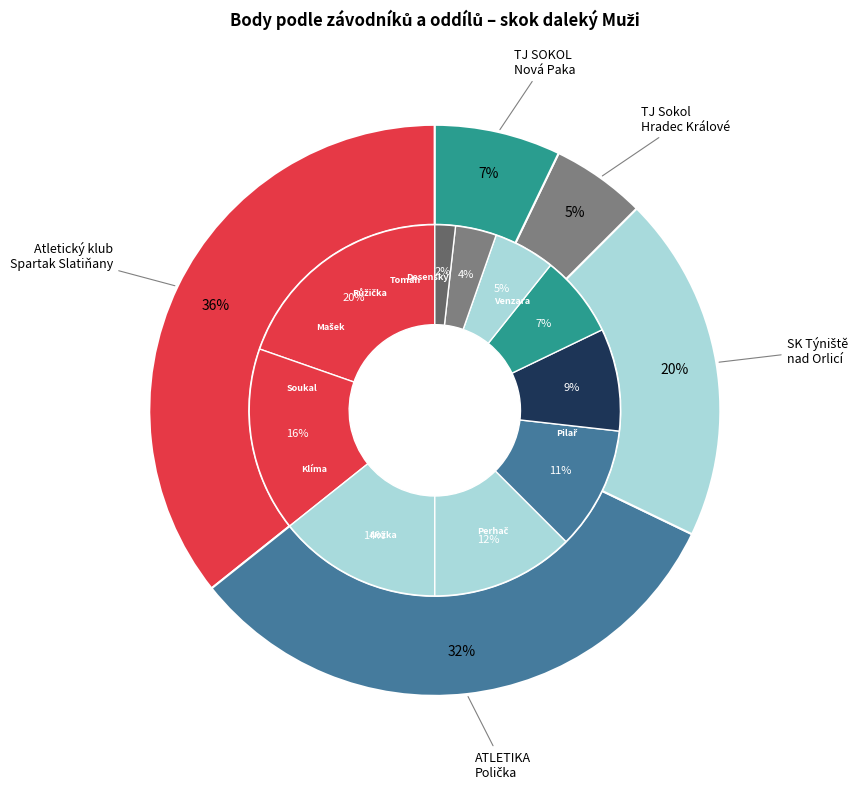

Which slice is the largest?

Atletický klub Spartak Slatiňany (Venzara)